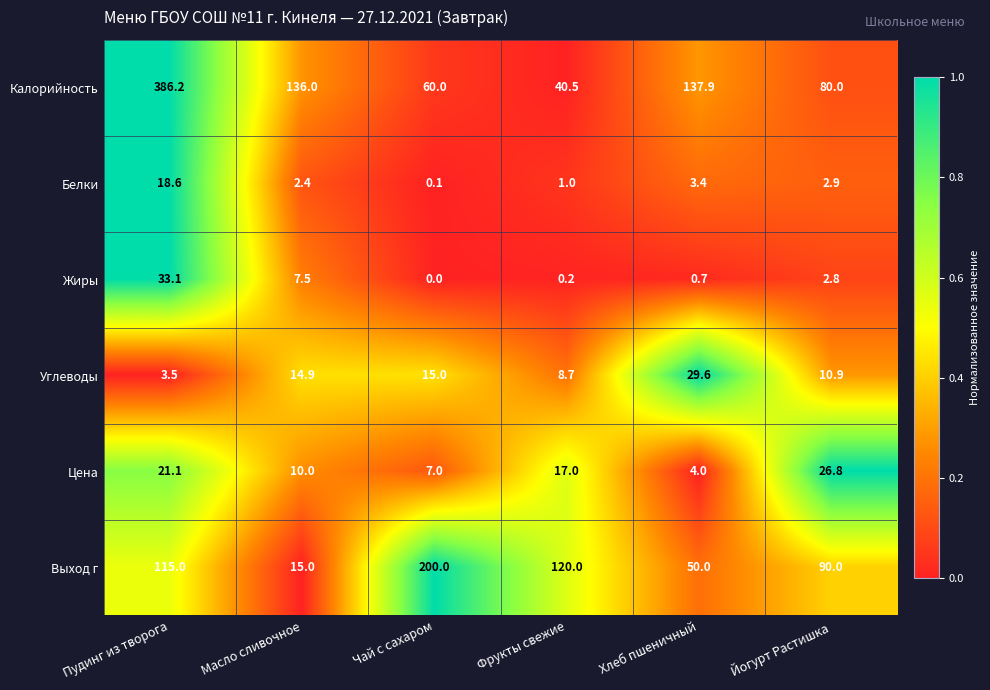

What is the sum of all Выход г values?

590.0